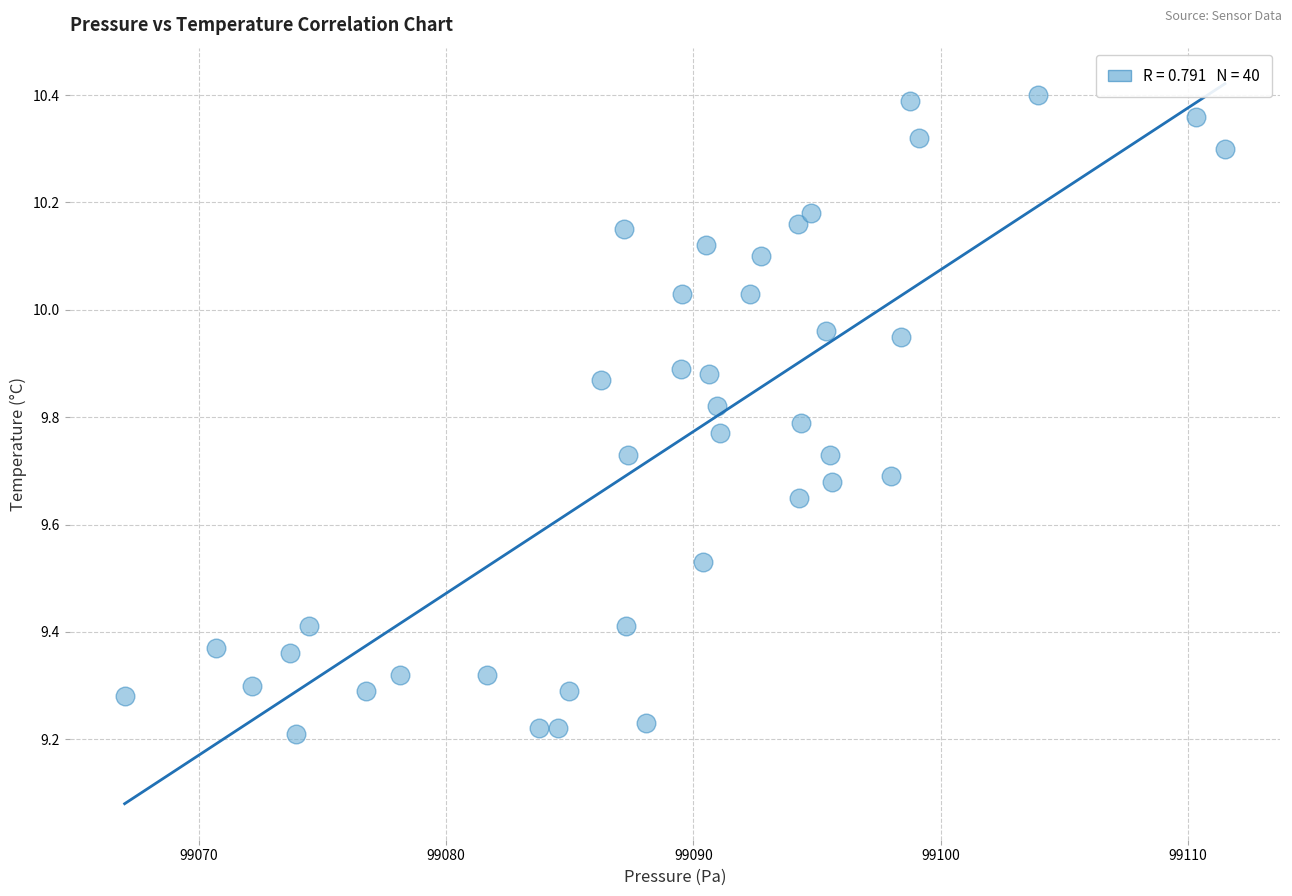

What is the range of X values (max minus min)?

44.5